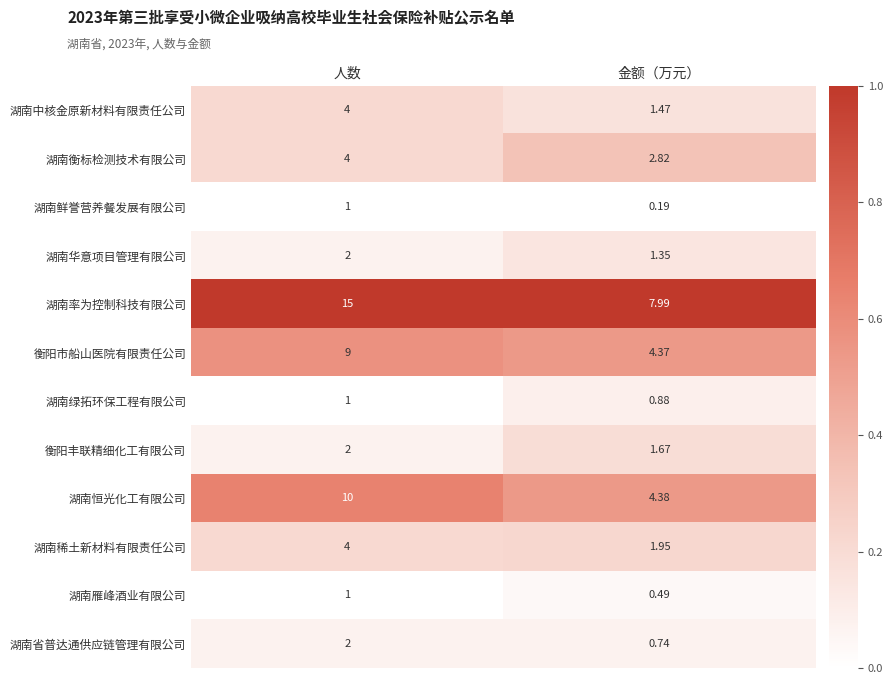

At which label does 湖南衡标检测技术有限公司 reach its peak?

人数